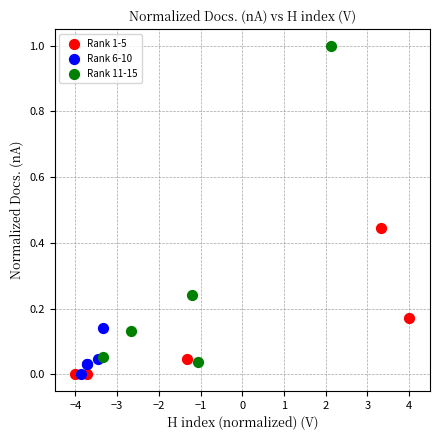

What are all the series names shown in the legend?

Rank 1-5, Rank 6-10, Rank 11-15